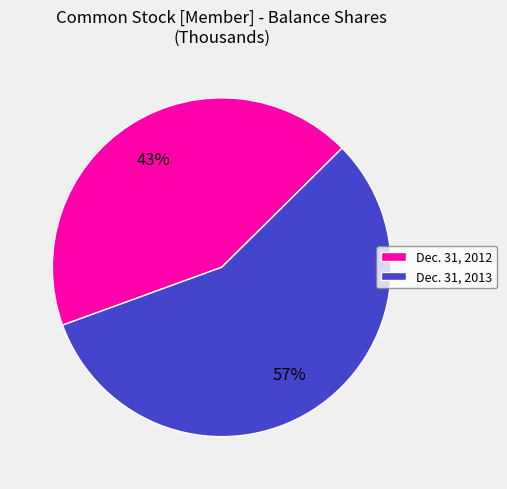

Do Dec. 31, 2012 and Dec. 31, 2013 together represent more than half of the pie?

Yes